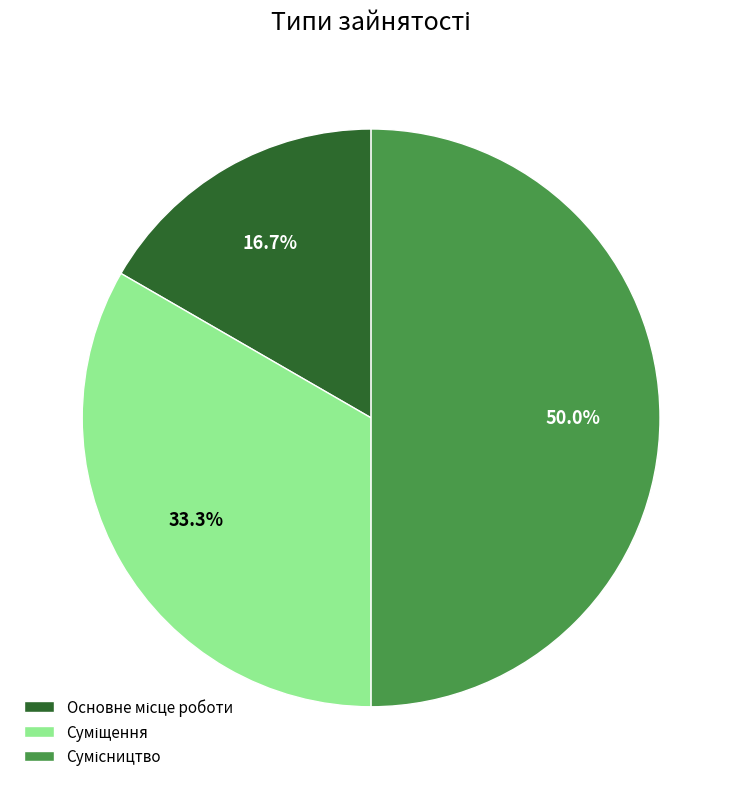

Rank the categories by value from highest to lowest.

Сумісництво, Суміщення, Основне місце роботи